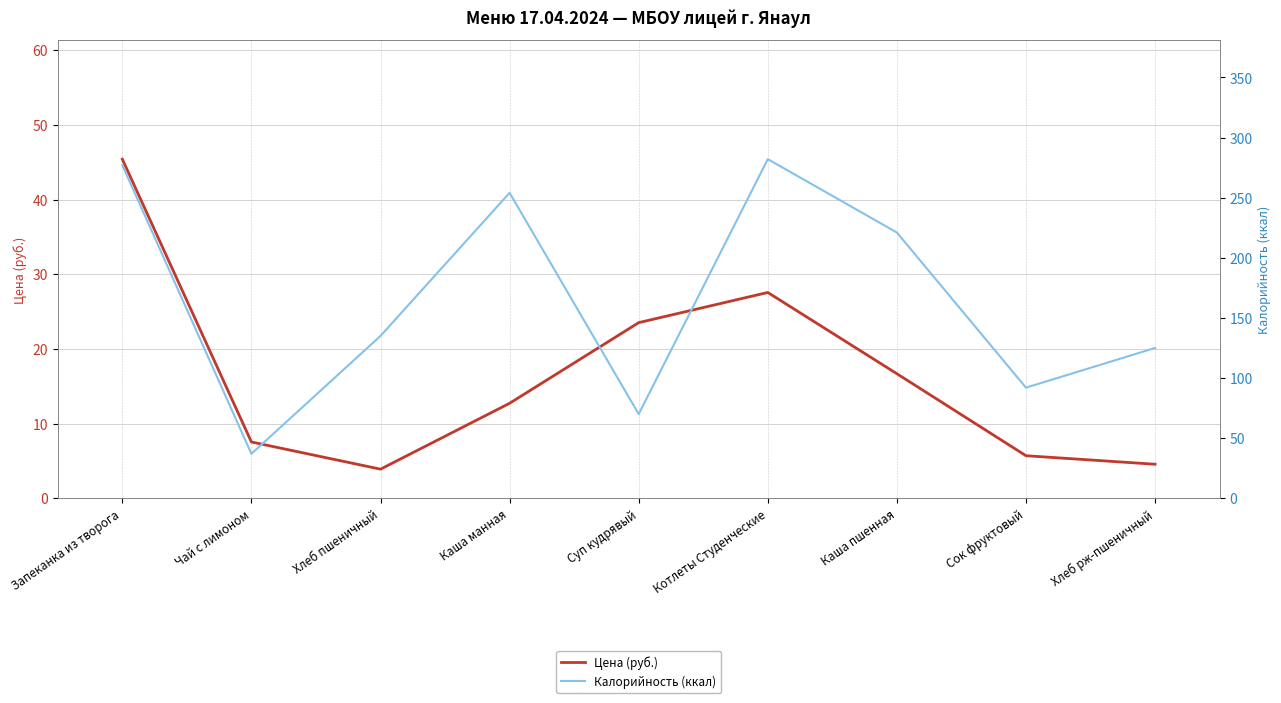

What is the maximum value shown in the chart?

282.0